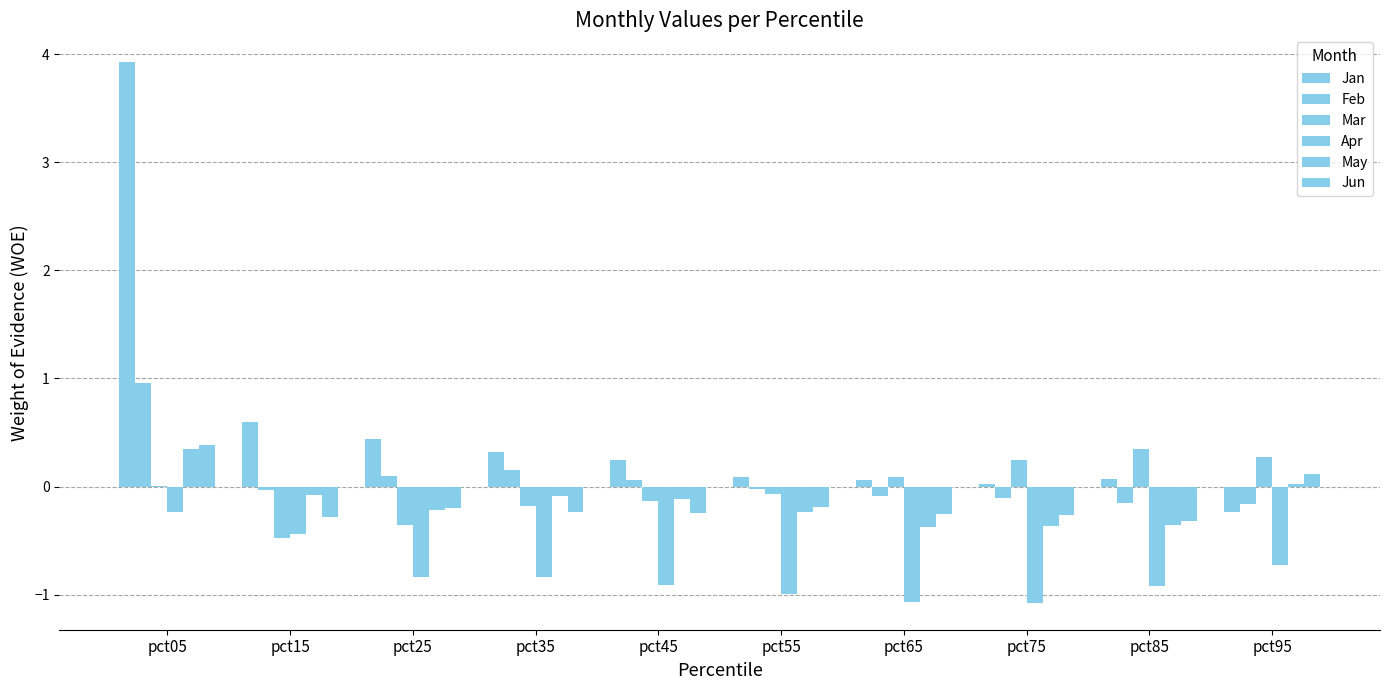

Which category has the lowest value across all series?

pct75